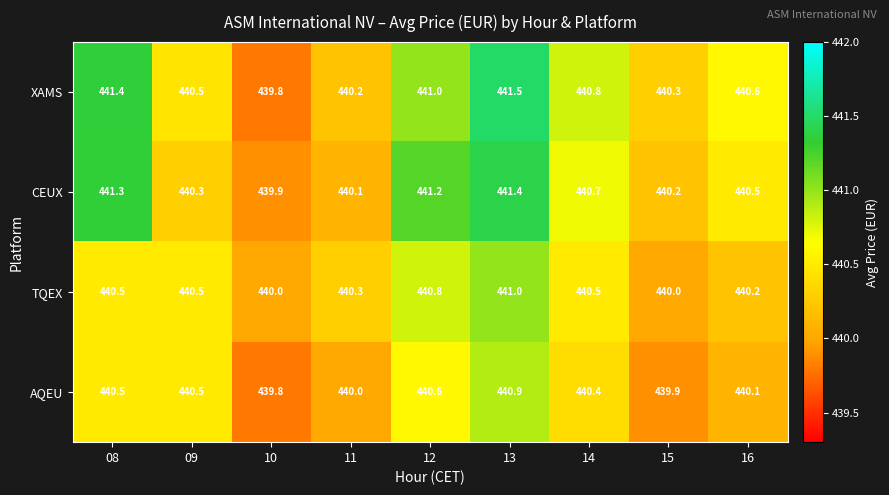

Between 08 and 12, which series saw the biggest shift?

XAMS